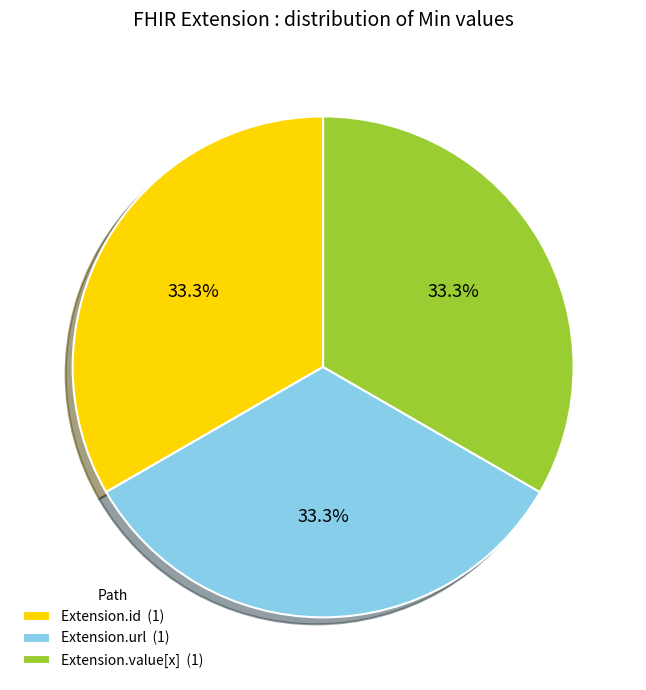

Combined, do Extension.id (1) and Extension.url (1) account for over 50%?

Yes